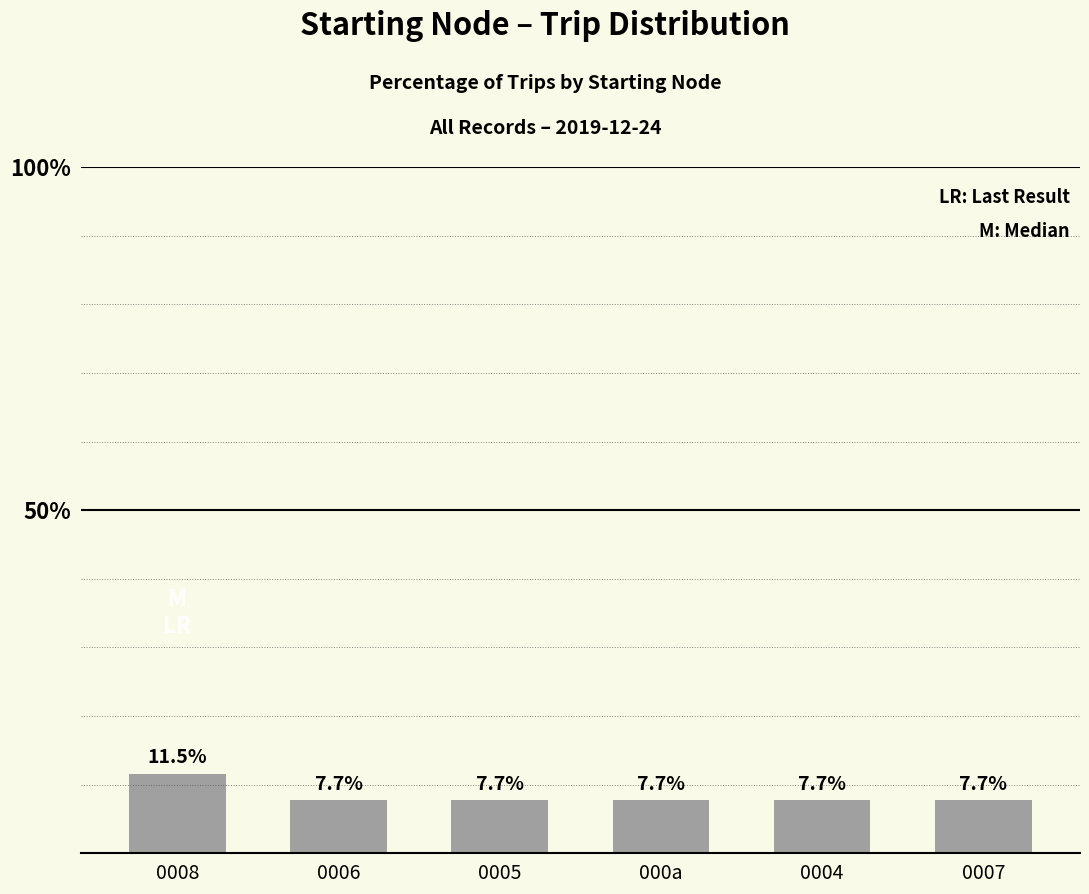

Read the value at 0007.

7.7